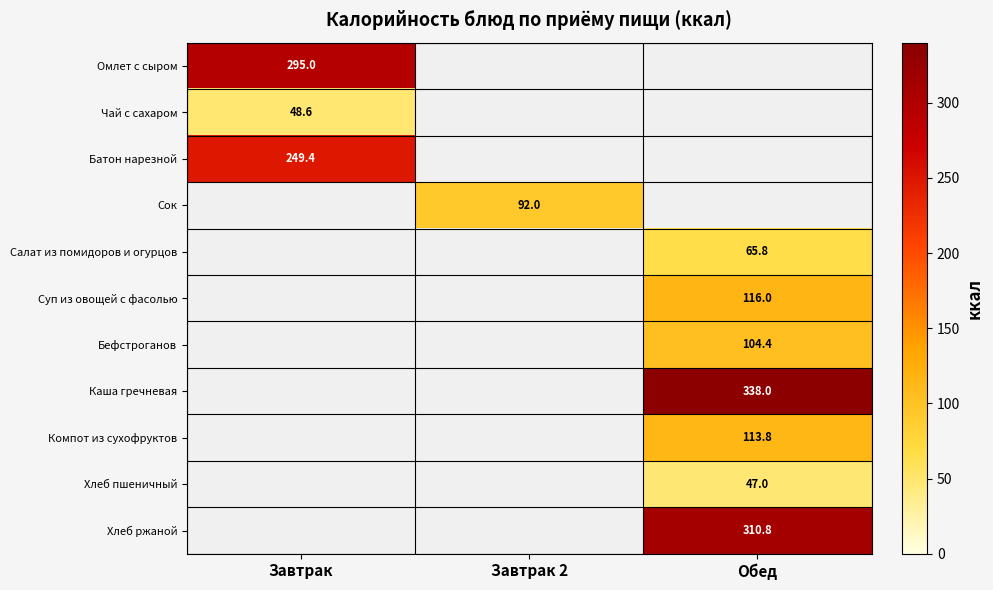

The Салат из помидоров и огурцов series shows 65.8 at Обед. True or false?

True